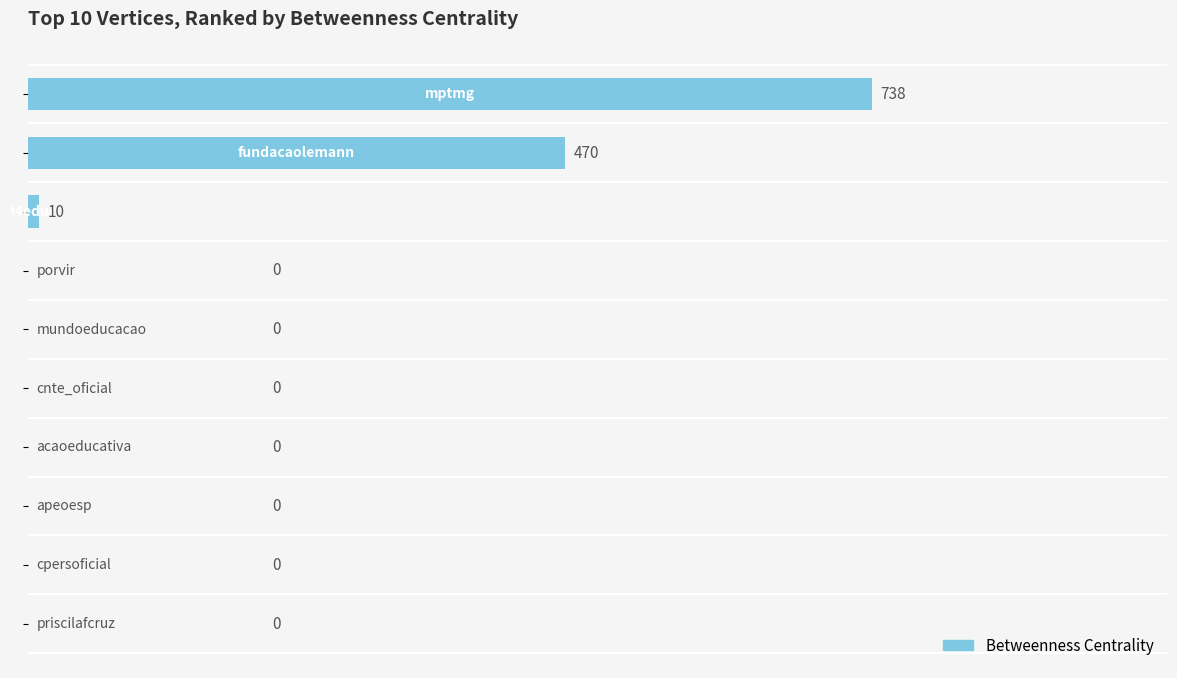

What is the sum of all values?

1218